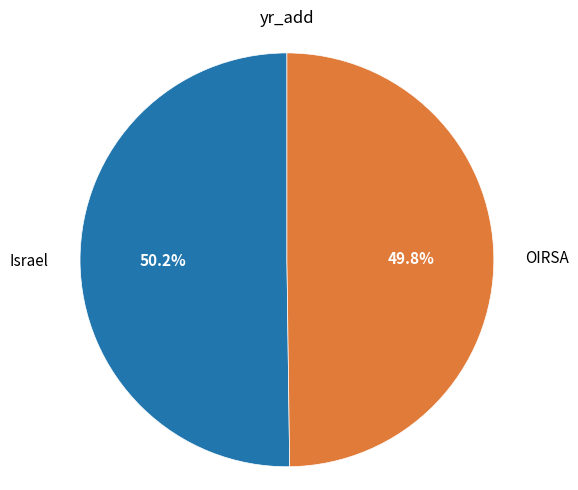

To the nearest percent, what percentage of the pie is Israel?

50%